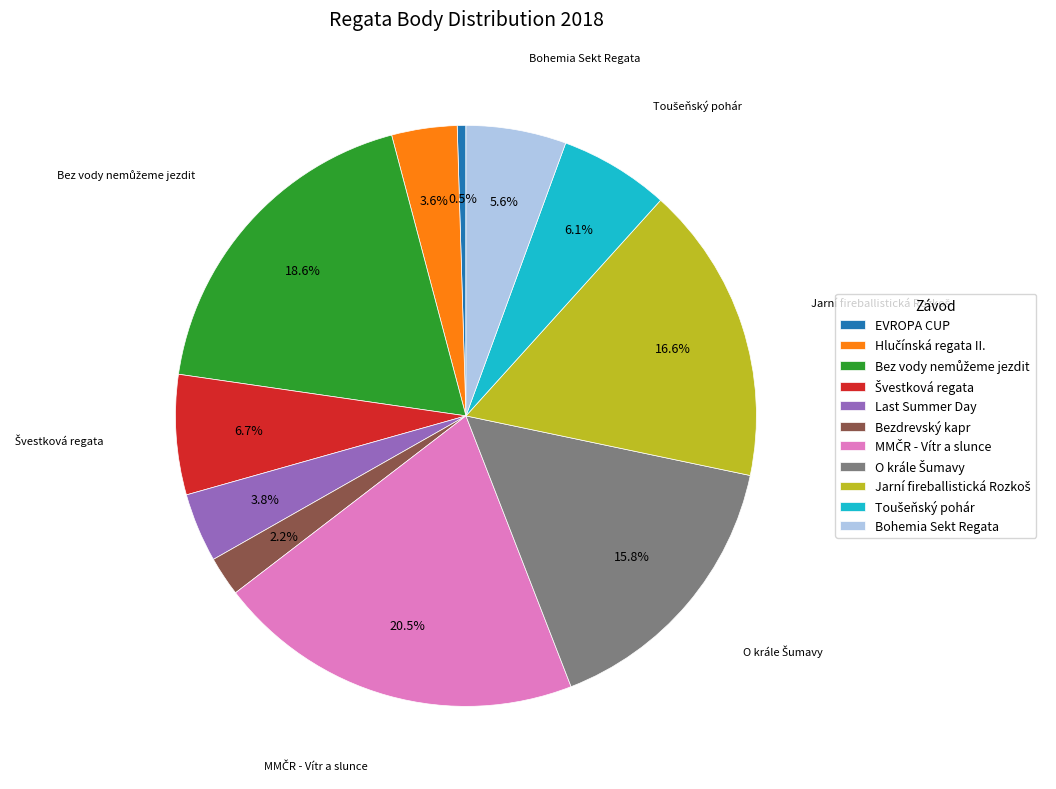

To the nearest percent, what is the average slice percentage?

9%